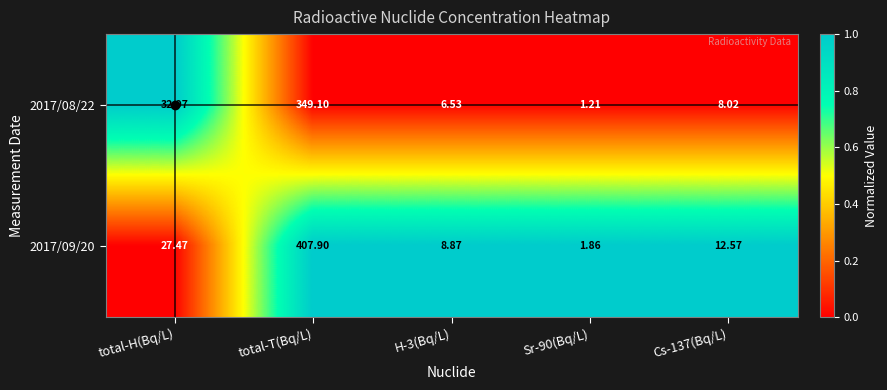

At which category does the chart reach its peak across all series?

total-T(Bq/L)